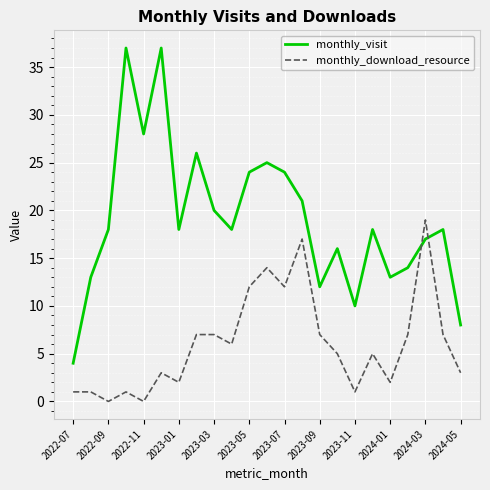

List the series in order of their overall mean, lowest first.

monthly_download_resource, monthly_visit